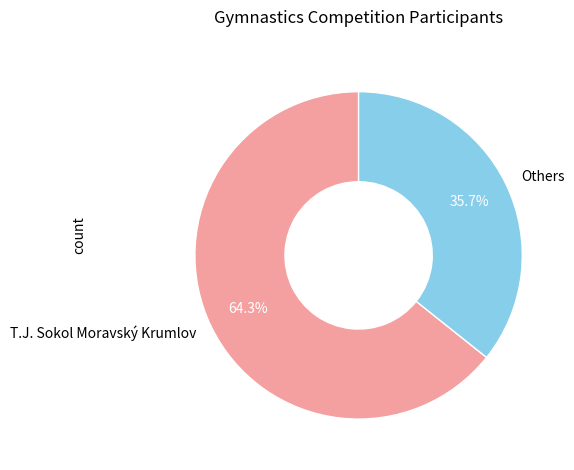

How many slices are in this pie chart?

2